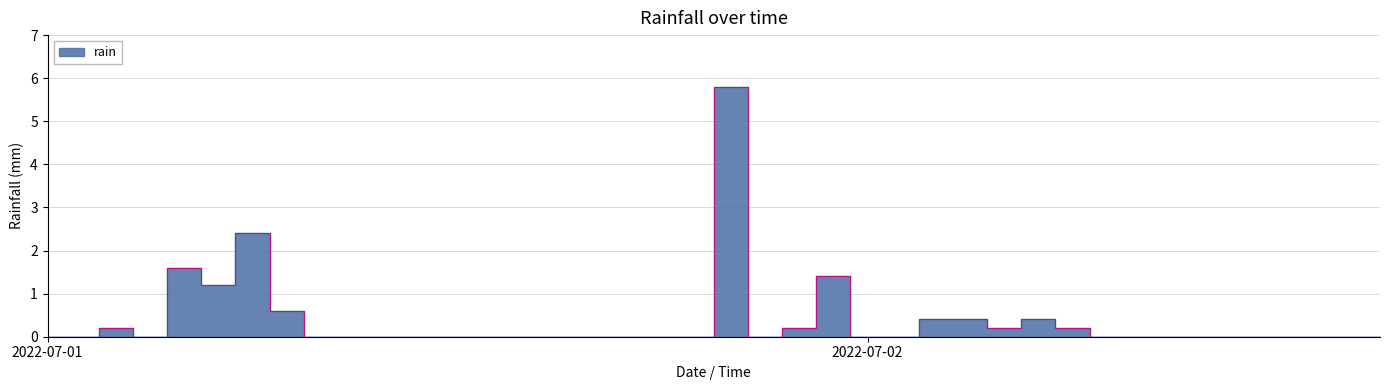

What is the difference between the second highest and minimum values?

2.4